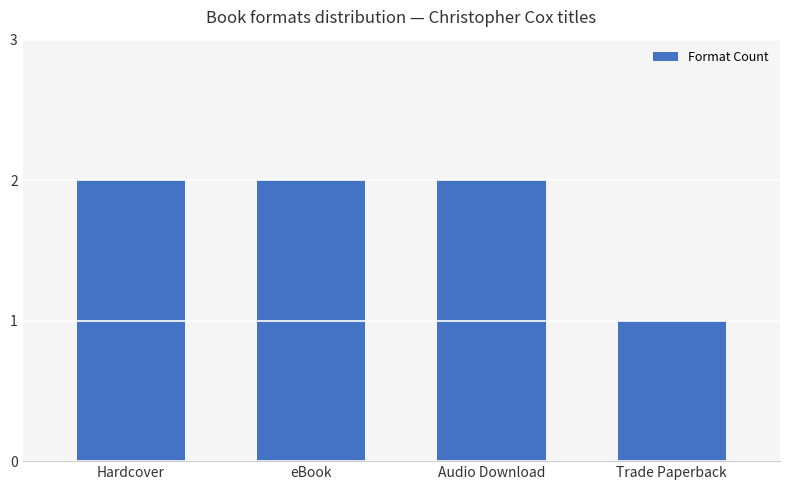

Is it true that the value at Trade Paperback is 1?

True